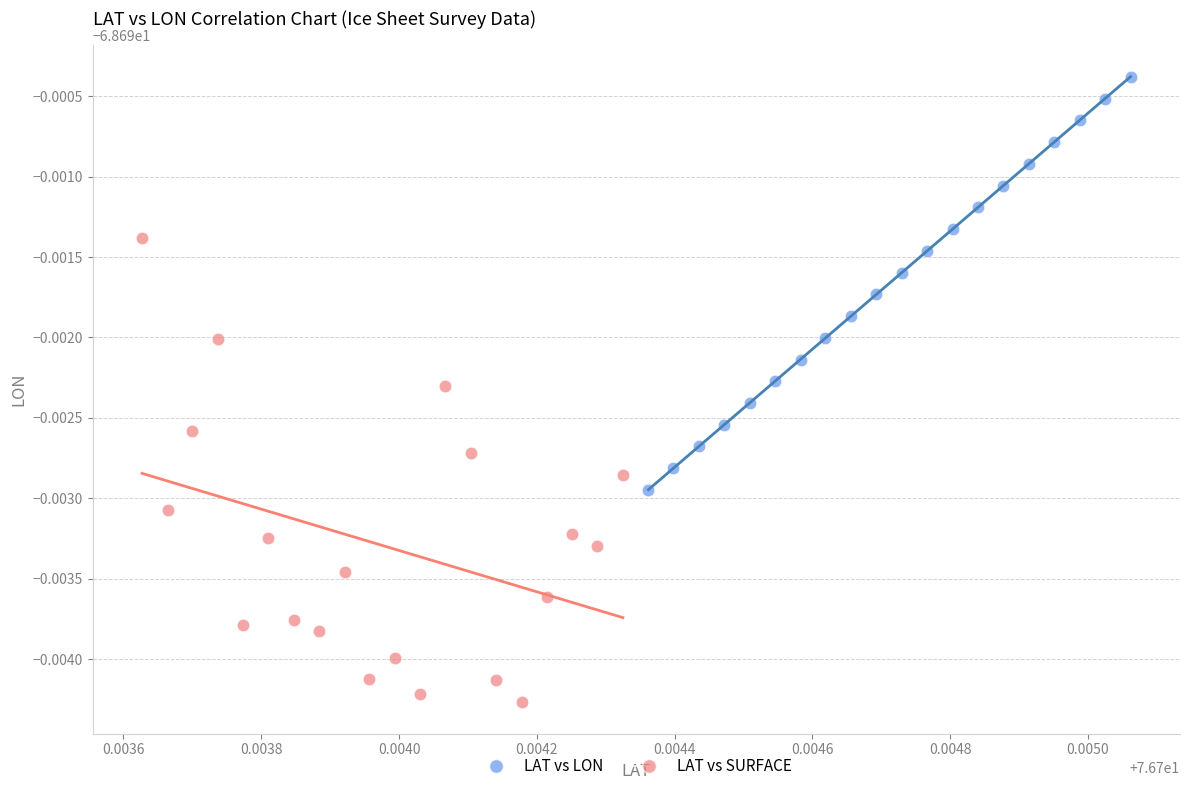

What are all the series names shown in the legend?

LAT vs LON, LAT vs SURFACE